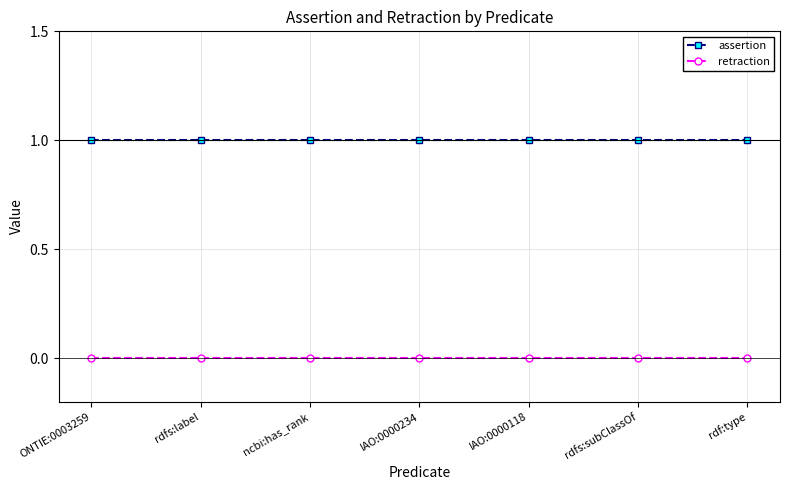

Reading left to right, list all the values displayed in this chart.

assertion: ONTIE:0003259=1	rdfs:label=1	ncbi:has_rank=1	IAO:0000234=1	IAO:0000118=1	rdfs:subClassOf=1	rdf:type=1
retraction: ONTIE:0003259=0	rdfs:label=0	ncbi:has_rank=0	IAO:0000234=0	IAO:0000118=0	rdfs:subClassOf=0	rdf:type=0